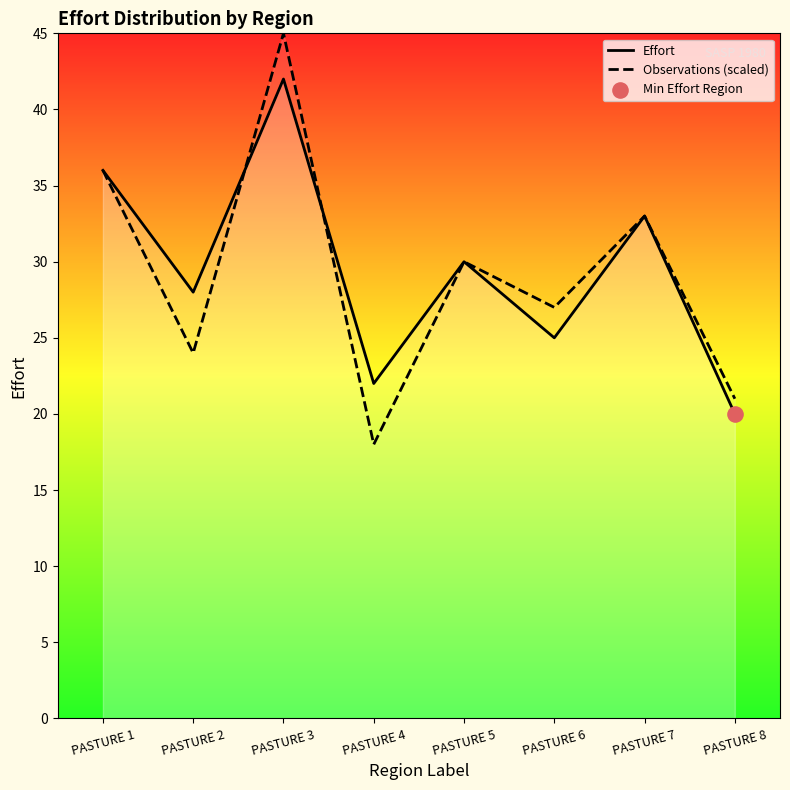

What are all the series names shown in the legend?

Effort, Observations (scaled)